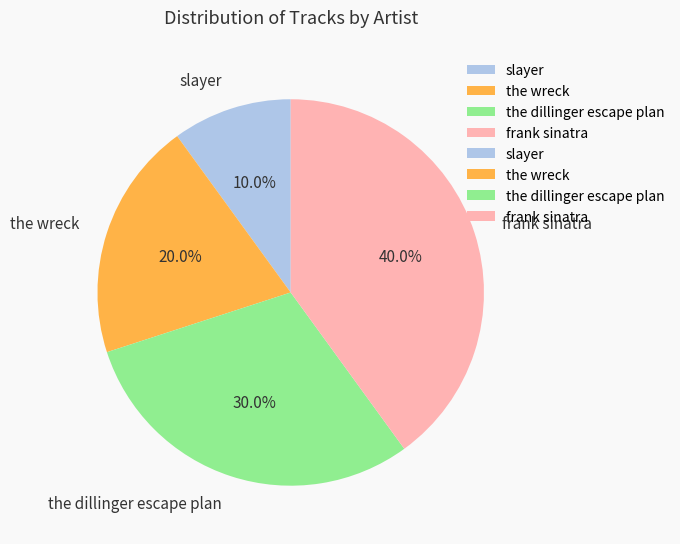

Which has a higher value, the wreck or the dillinger escape plan?

the dillinger escape plan